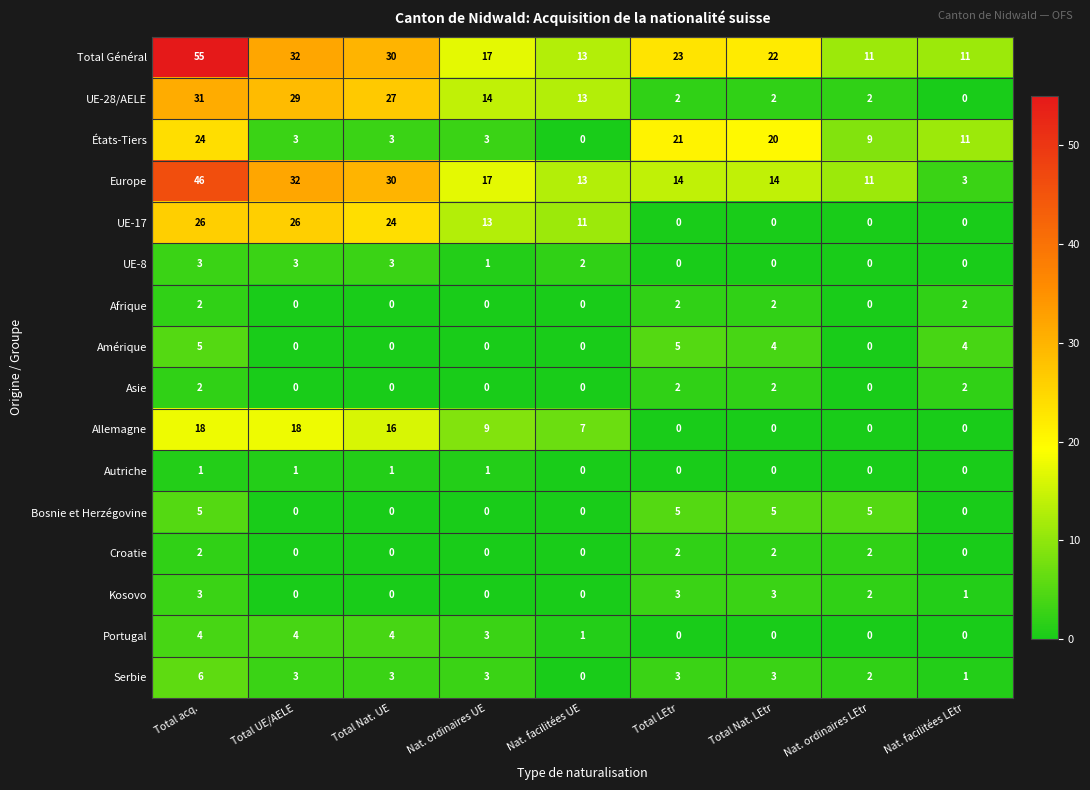

What is the difference between the maximum and minimum values in the Kosovo series?

3